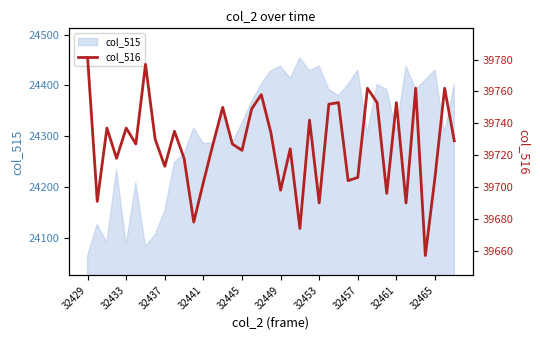

The value of col_515 at 32457 is 24430. True or false?

True